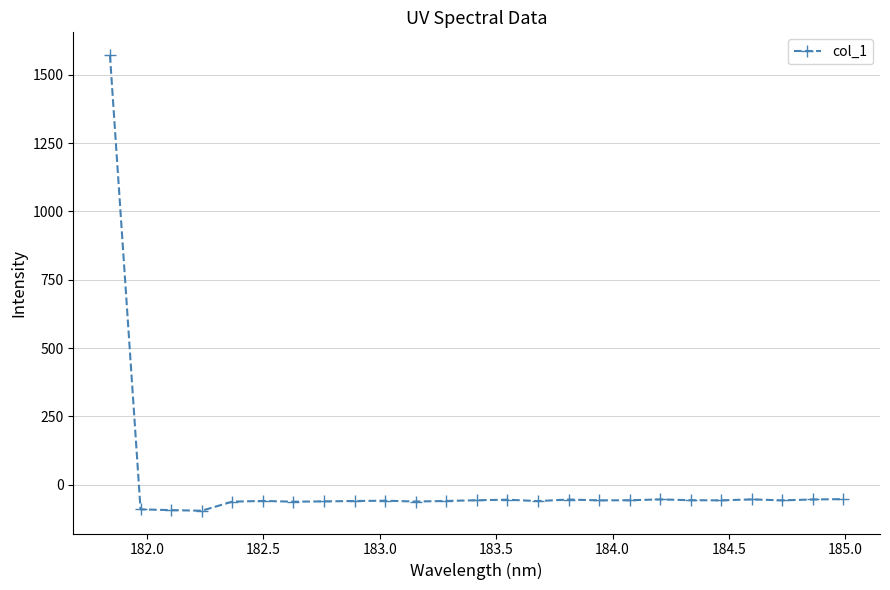

How many values exceed -56?

7